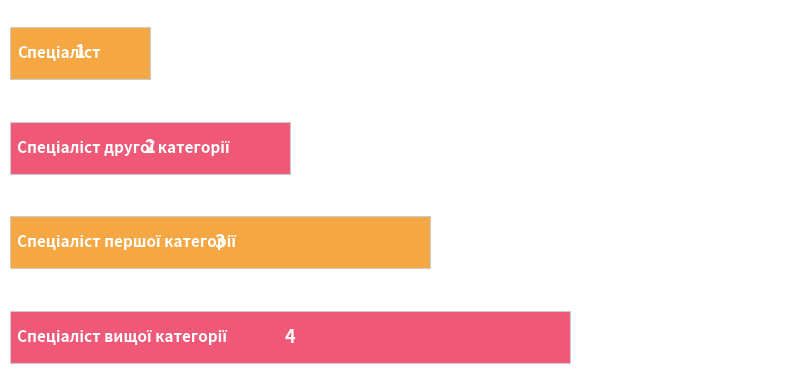

What is the smallest value displayed?

1